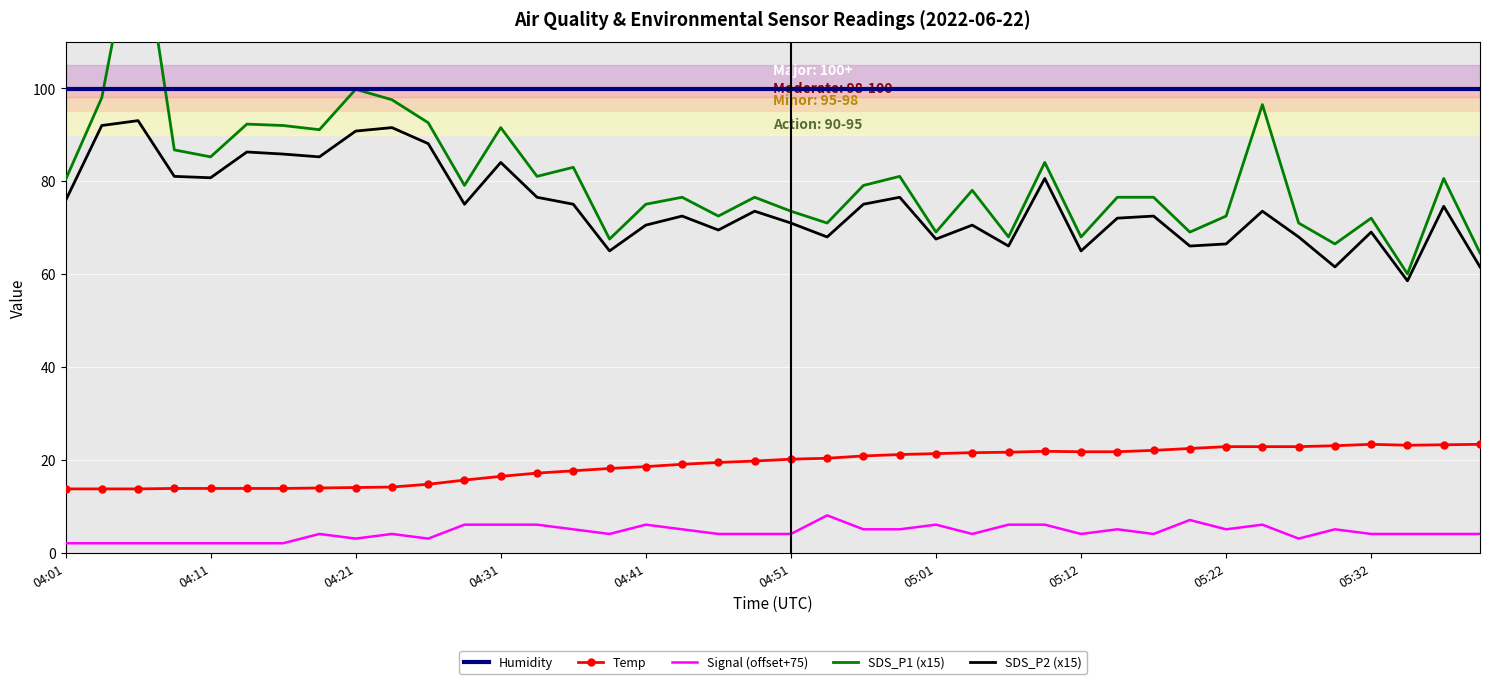

How many lines are shown in the chart?

5